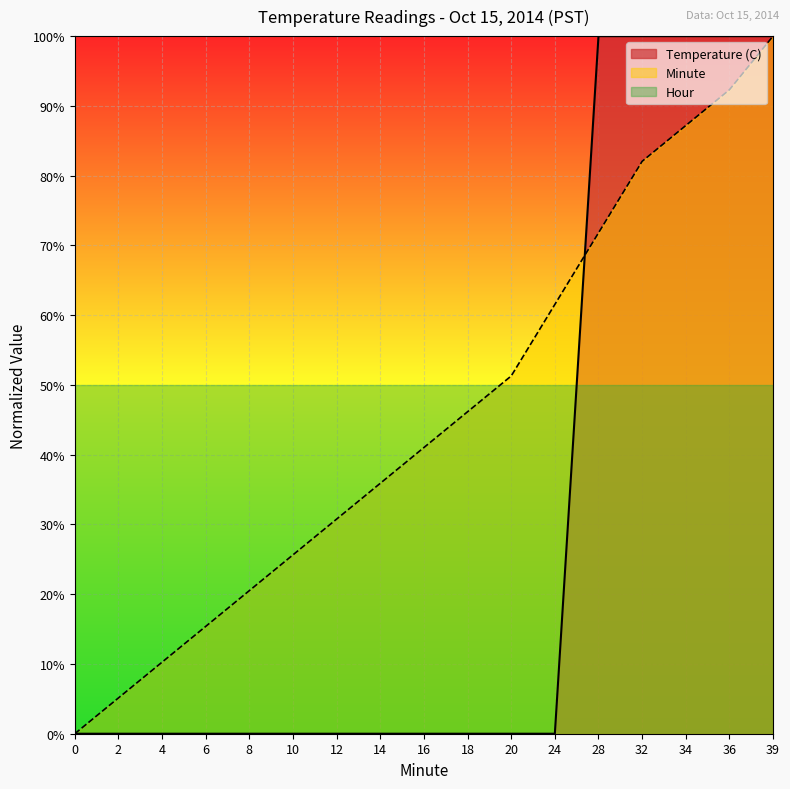

What value does the Minute series have at 6?

0.2